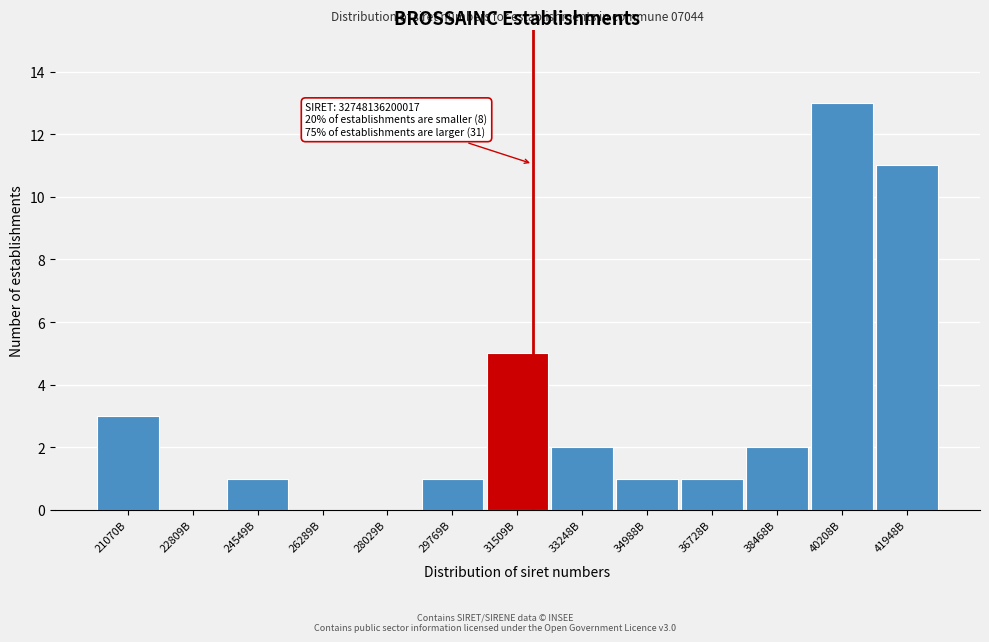

Reading left to right, transcribe all the data shown in this chart.

21070B=3	22809B=0	24549B=1	26289B=0	28029B=0	29769B=1	31509B=5	33248B=2	34988B=1	36728B=1	38468B=2	40208B=13	41948B=11